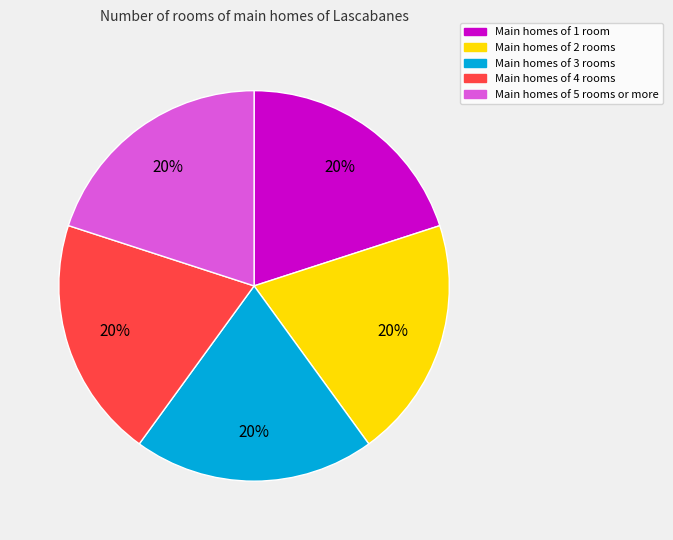

Does any single category account for the majority?

No